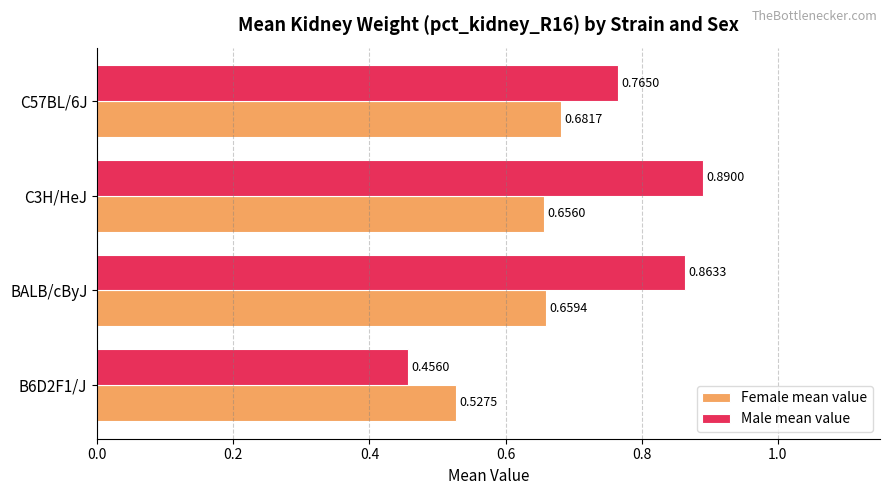

List the series in order of their peak value, lowest first.

Female mean value, Male mean value